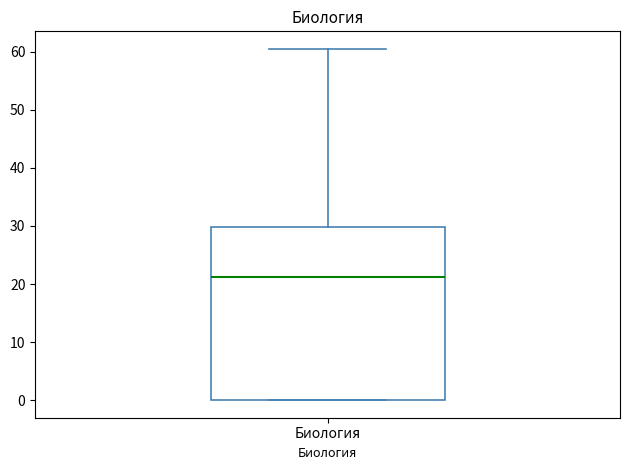

Where is the upper edge of the box for Биология on the y-axis? The values are not printed on the chart, so give them approximately, as read against the axis.

30